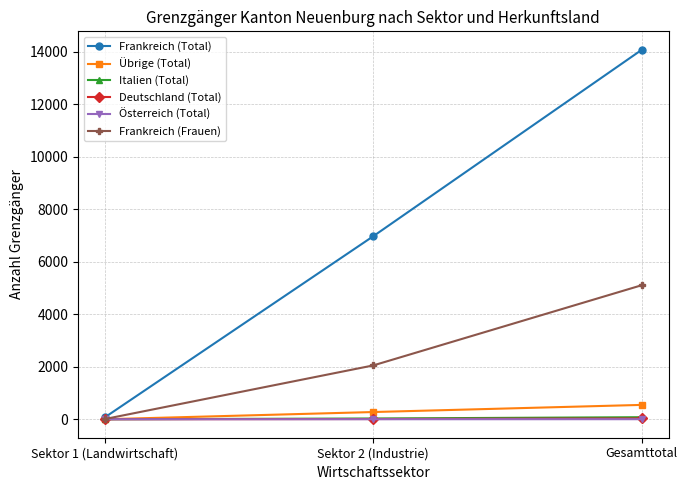

At which label is Übrige (Total) closest to 273?

Sektor 2 (Industrie)